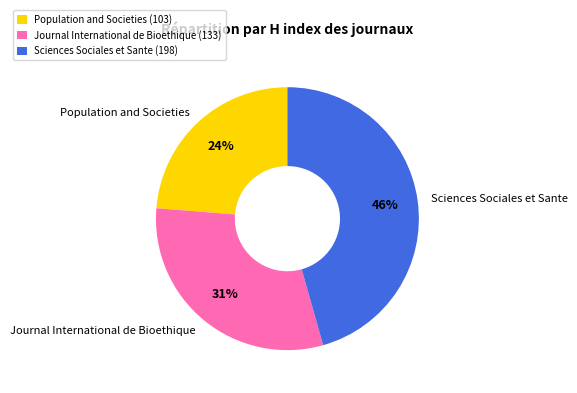

To the nearest percent, what is the difference between the largest and smallest slice percentages?

22%